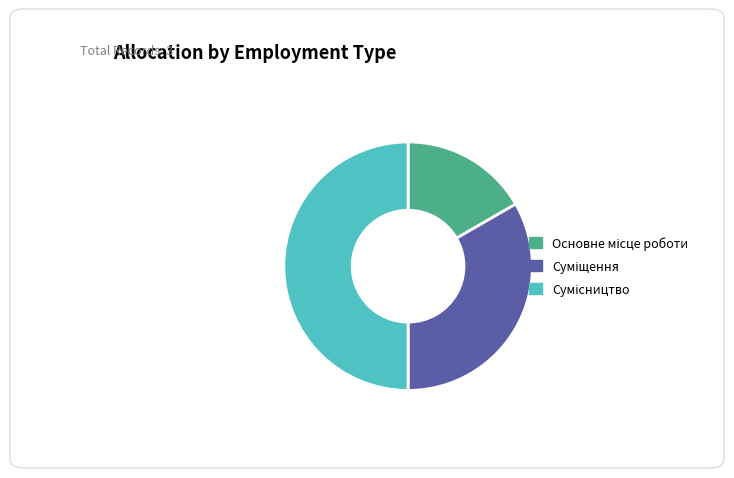

How many slices are in this pie chart?

3